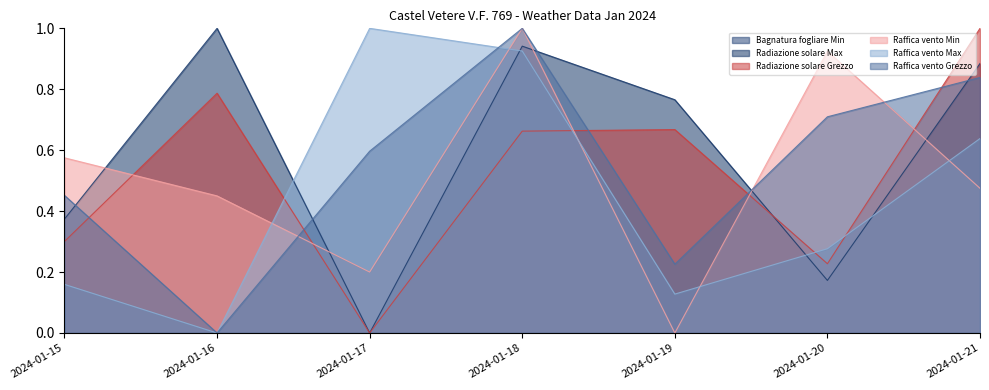

The value of Radiazione solare Max at 2024-01-20 is 0.3. True or false?

False